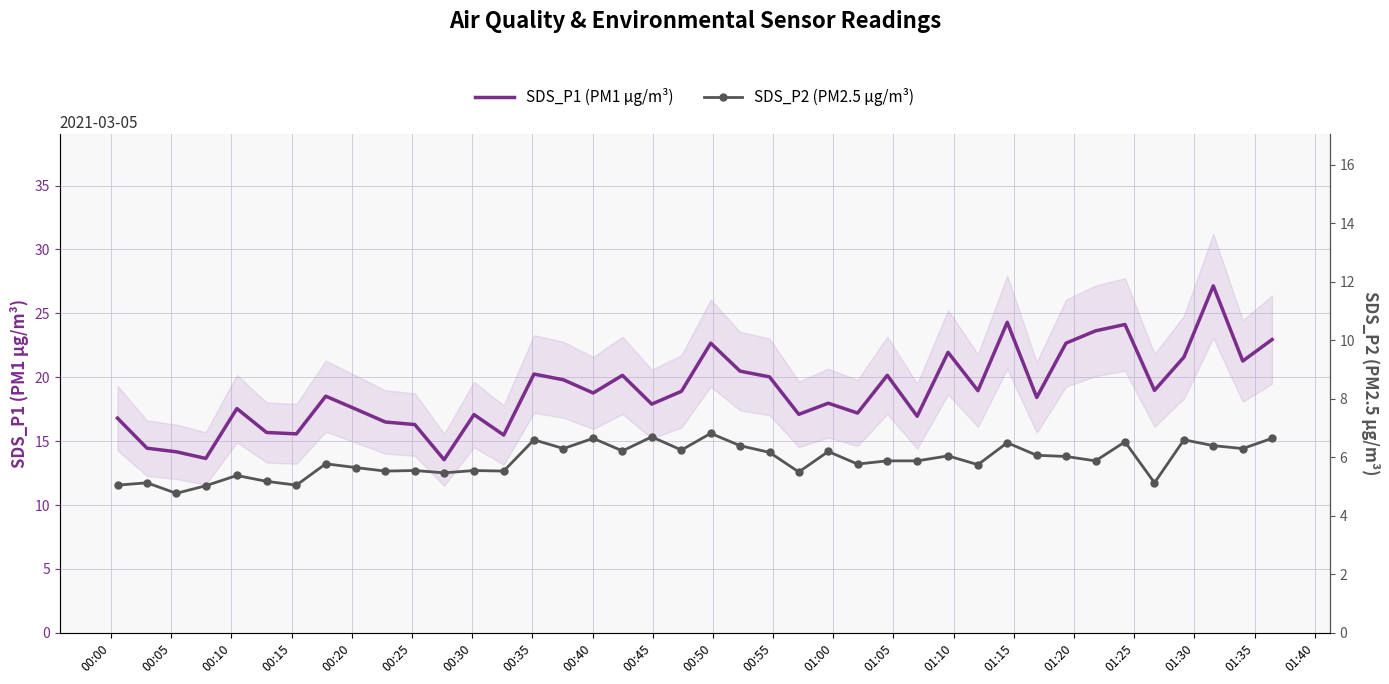

Reading left to right, list all the values displayed in this chart.

SDS_P1 (PM1 µg/m³): 16.8	14.4	14.2	13.7	17.6	15.7	15.6	18.5	17.5	16.5	16.3	13.6	17.1	15.5	20.2	19.8	18.8	20.1	17.9	18.9	22.7	20.5	20.0	17.1	18.0	17.2	20.1	16.9	21.9	18.9	24.3	18.4	22.7	23.6	24.1	19.0	21.6	27.1	21.3	22.9
SDS_P2 (PM2.5 µg/m³): 5.0	5.1	4.8	5.0	5.4	5.2	5.0	5.8	5.7	5.5	5.5	5.5	5.5	5.5	6.6	6.3	6.7	6.2	6.7	6.2	6.8	6.4	6.2	5.5	6.2	5.8	5.9	5.9	6.0	5.8	6.5	6.1	6.0	5.9	6.5	5.1	6.6	6.4	6.3	6.7